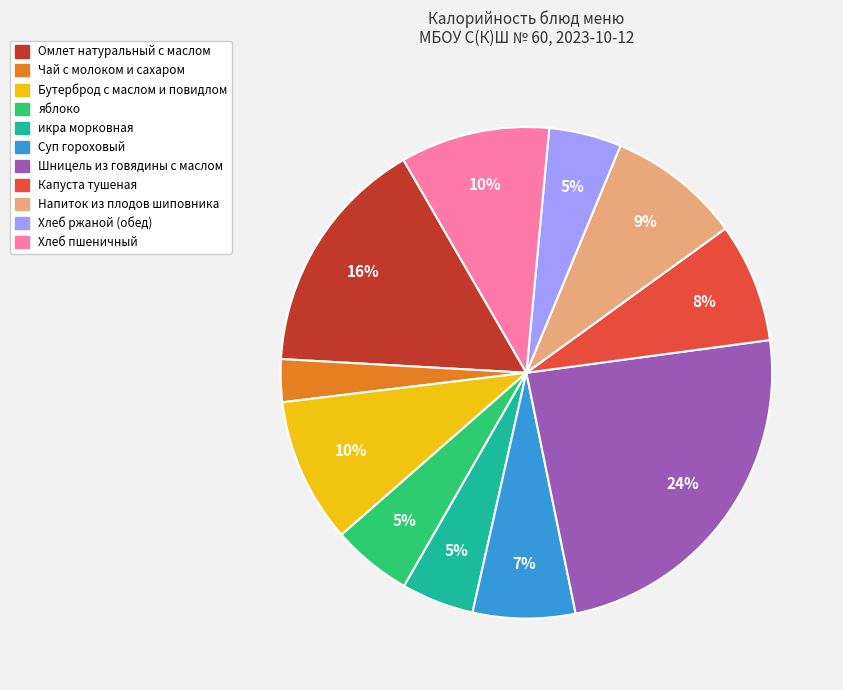

Do Омлет натуральный с маслом and яблоко together represent more than half of the pie?

No